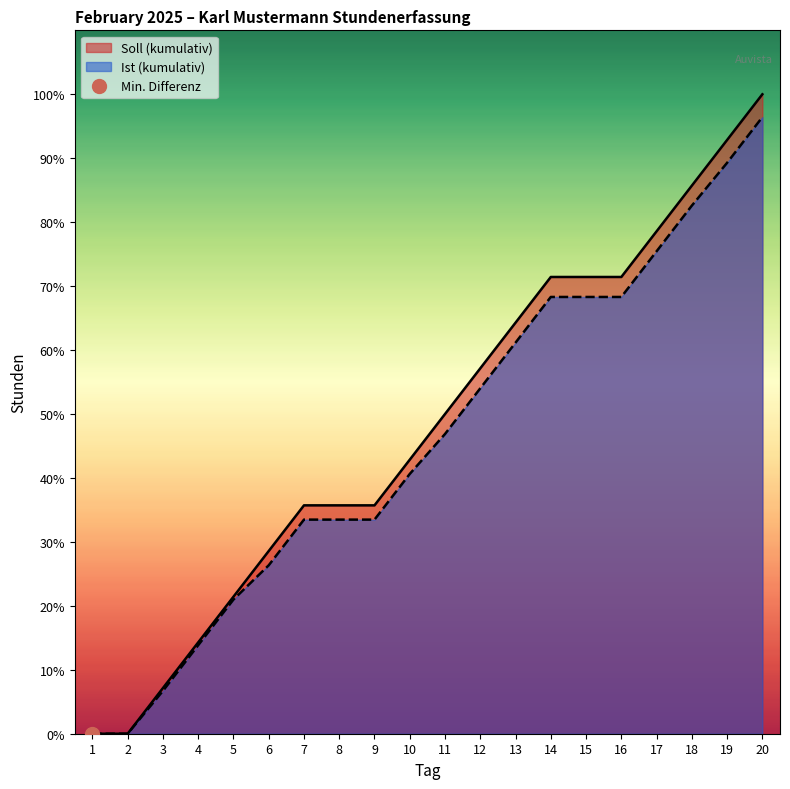

How many positive values are there?

18